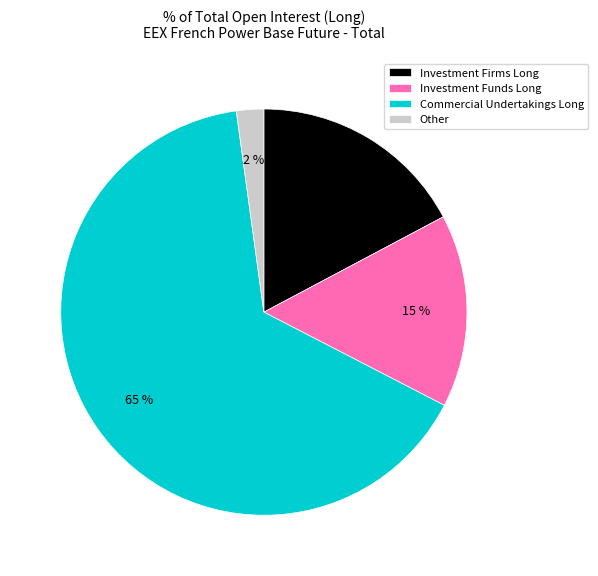

To the nearest percent, what portion does Investment Firms Long represent?

17%